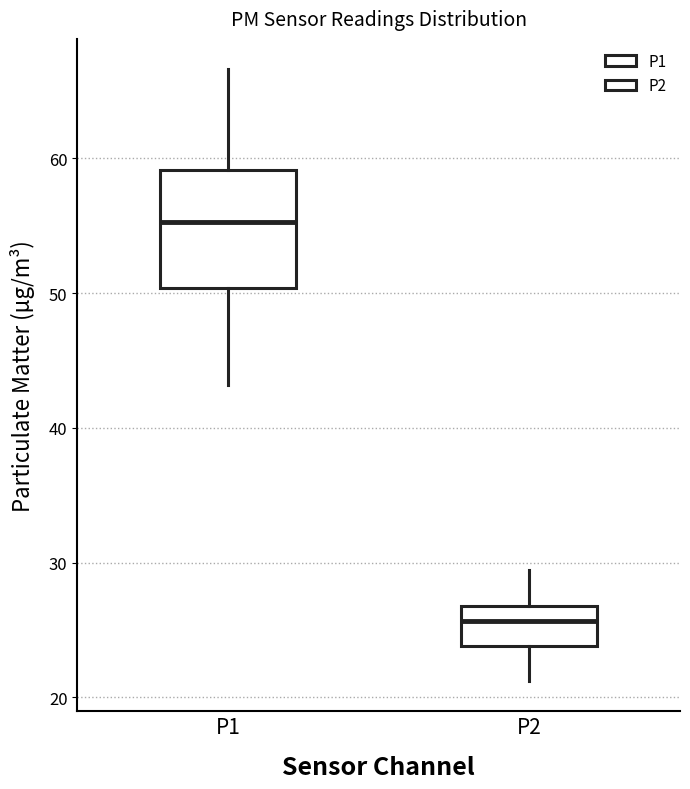

Reading left to right, transcribe this box plot: for each box, give where its median line is, the range the box spans, and where its two whiskers end, as read against the y-axis. The values are not printed on the chart, so give them approximately, as read against the axis.

P1: median 55, box 50 to 59, whiskers 43 to 67
P2: median 26, box 24 to 27, whiskers 21 to 29